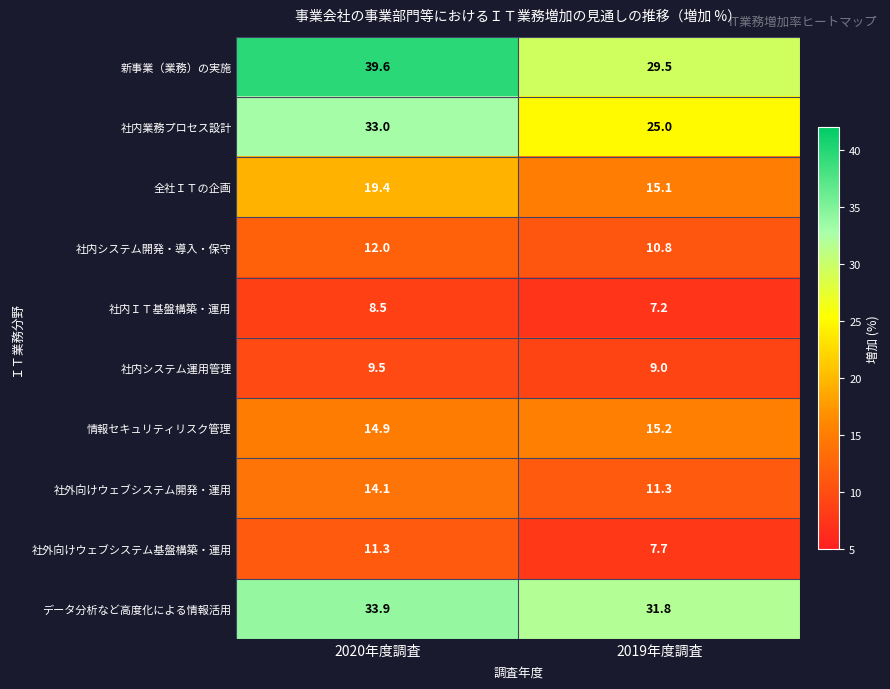

What is the approximate value of 情報セキュリティリスク管理 at 2019年度調査?

15.2